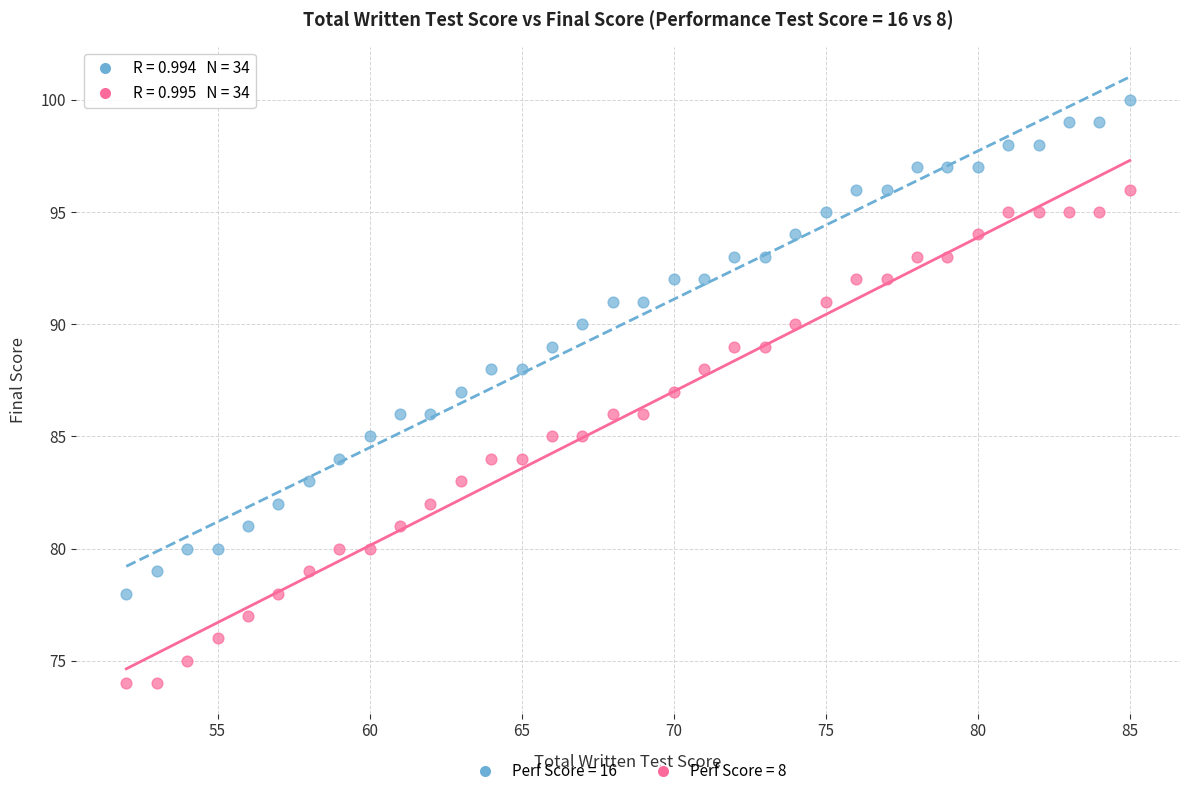

Across all data points, what is the range of Y values (max minus min)?

26